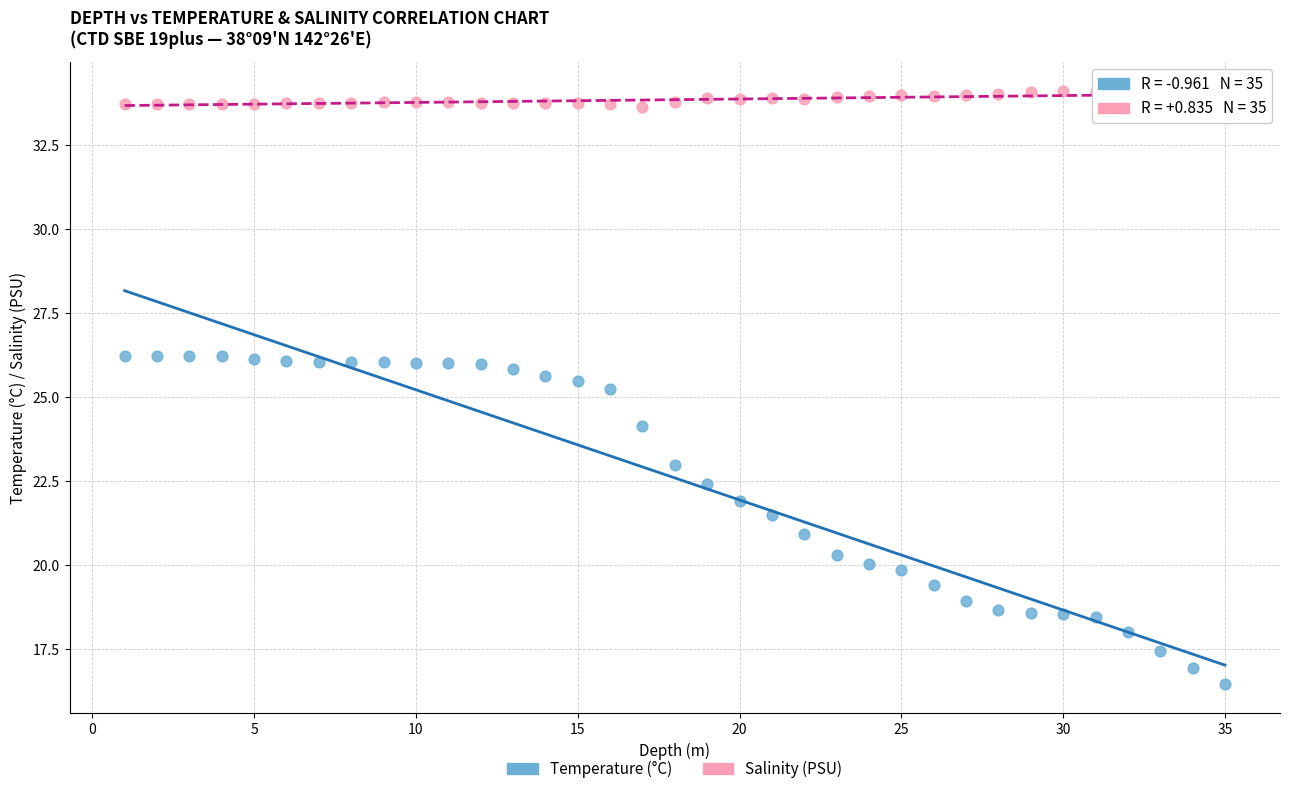

Which series contains the highest Y value?

Salinity (PSU)